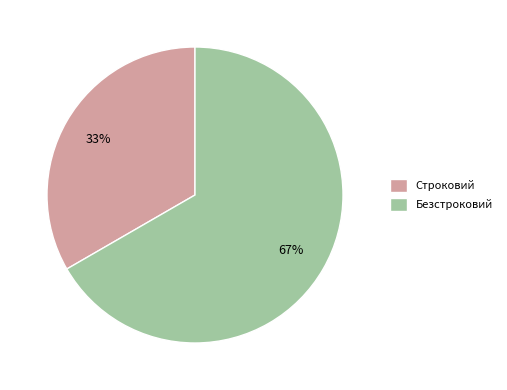

To the nearest percent, what is the average slice percentage?

50%